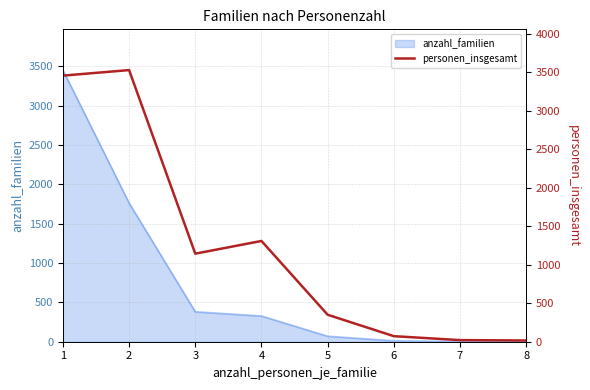

Count the number of categories in the chart.

8